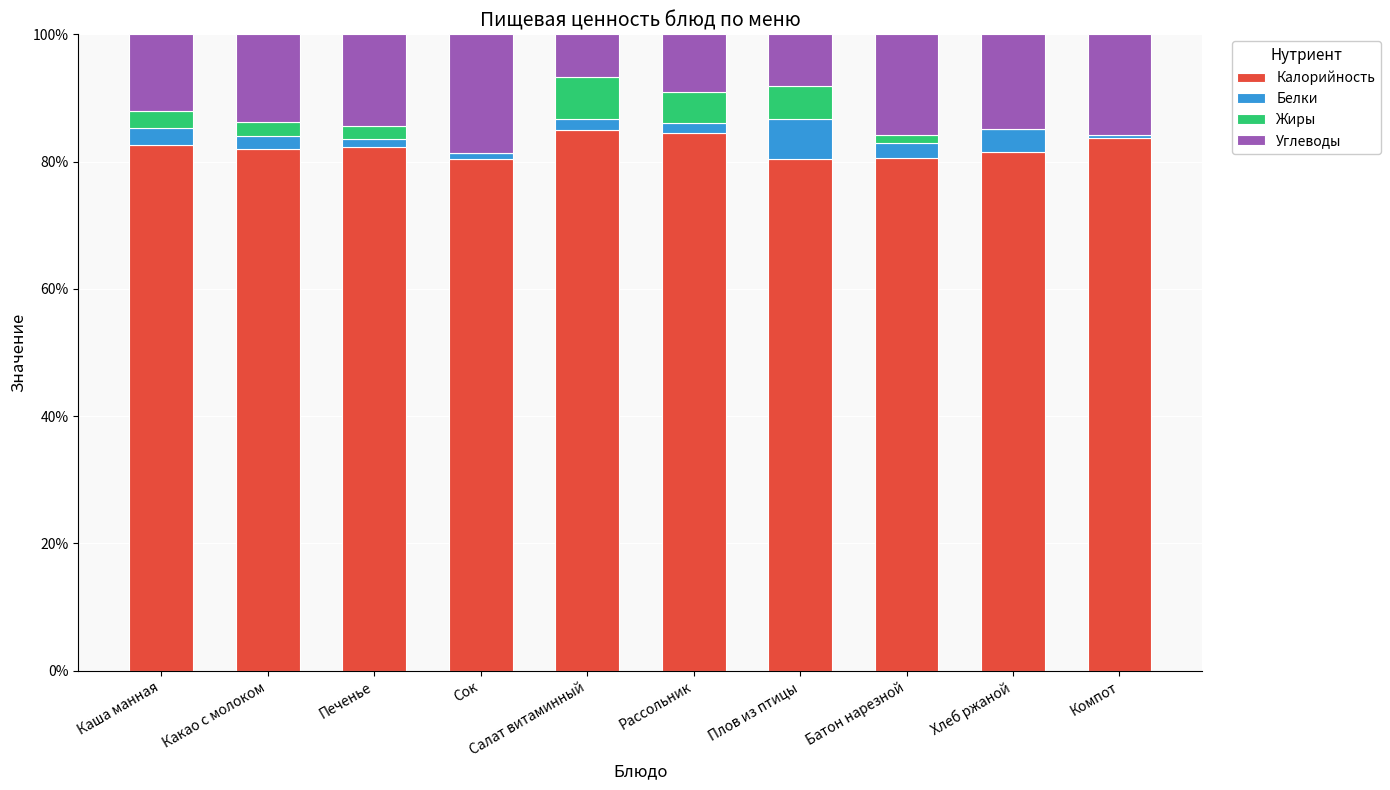

What is the total value across all series at Каша манная?

100.0